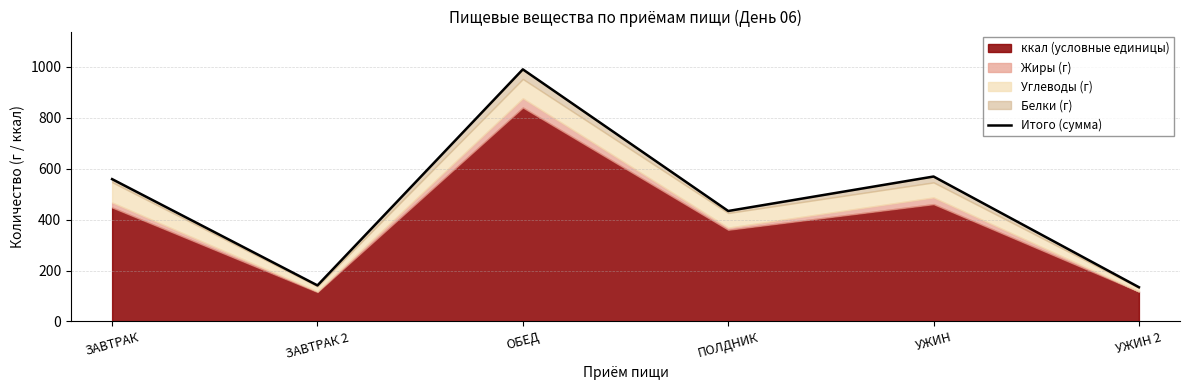

Where is the data nearest to the value 562?

ЗАВТРАК